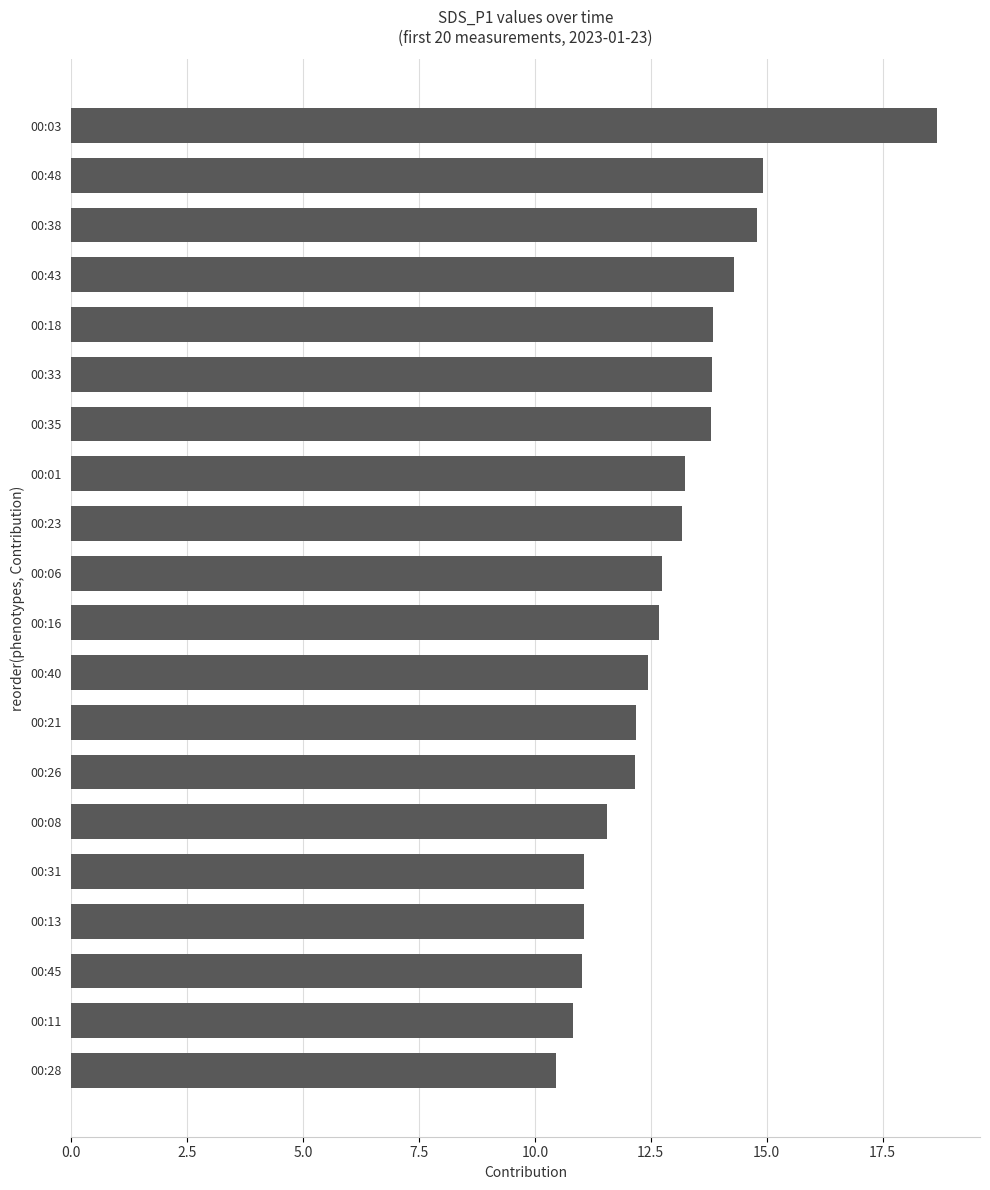

What is the greatest value displayed?

18.7